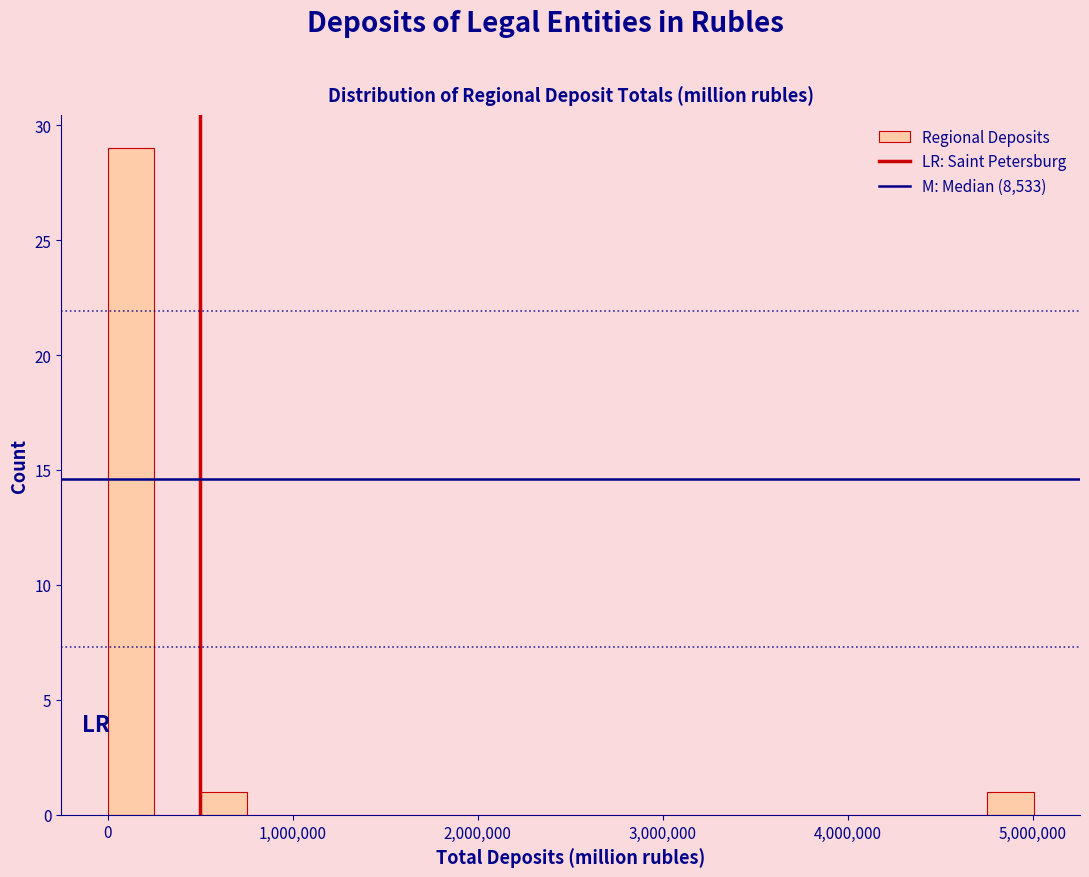

Read against the x-axis, roughly where is the centre of the tallest bar?

100000